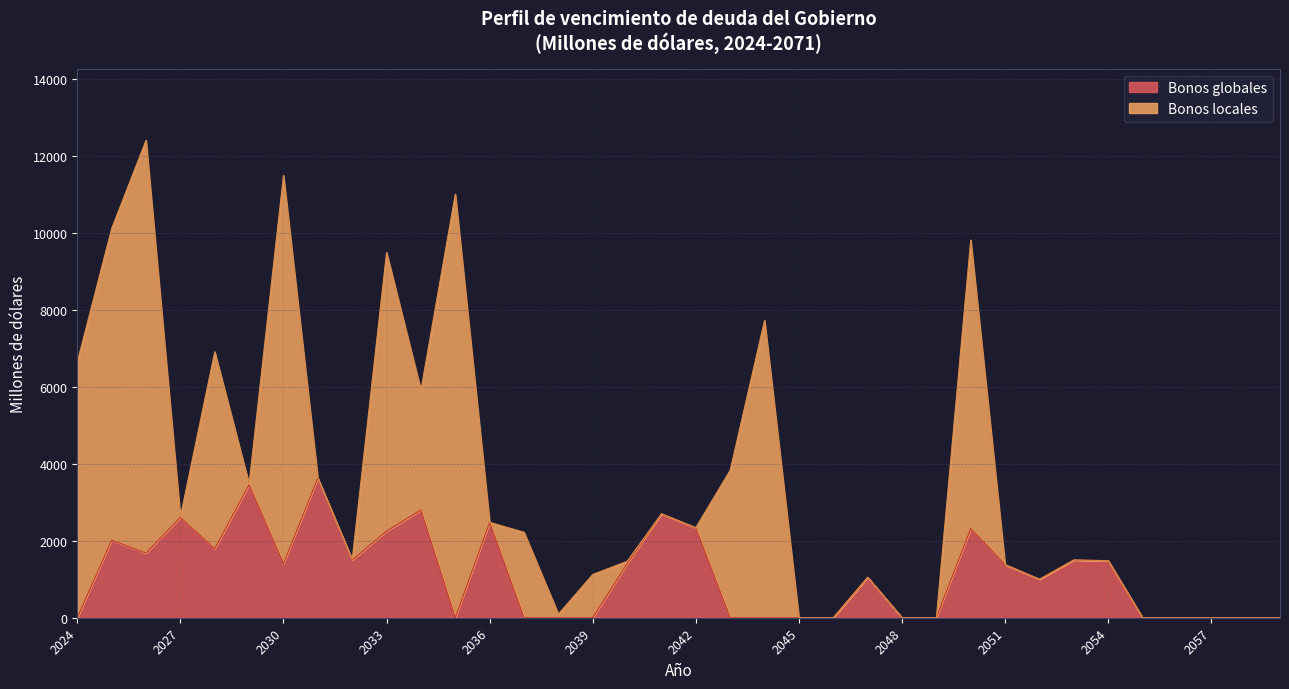

How many interior local valleys (lower than both neighbors) does the data have?

6